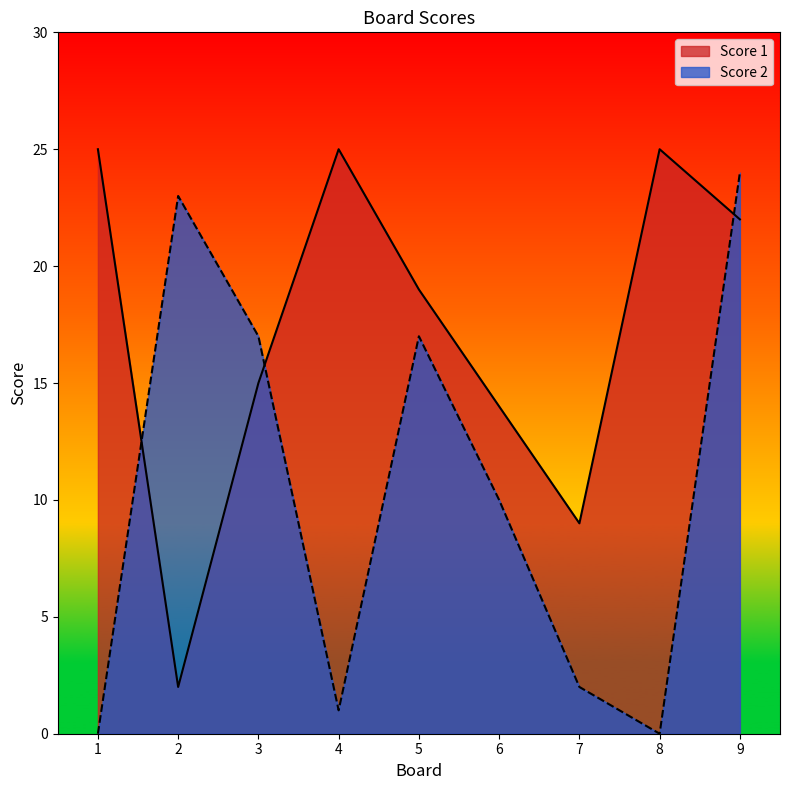

List the series in order of their peak value, lowest first.

Score 2, Score 1